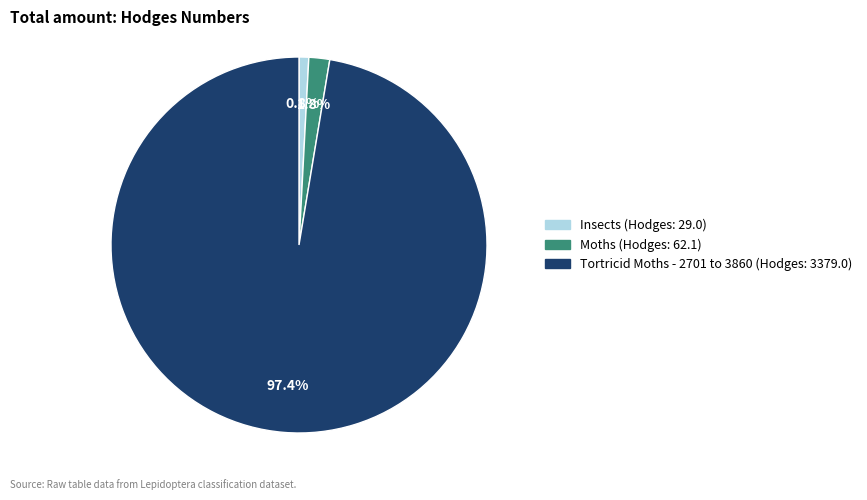

True or false: Moths accounts for 2% of the total.

True